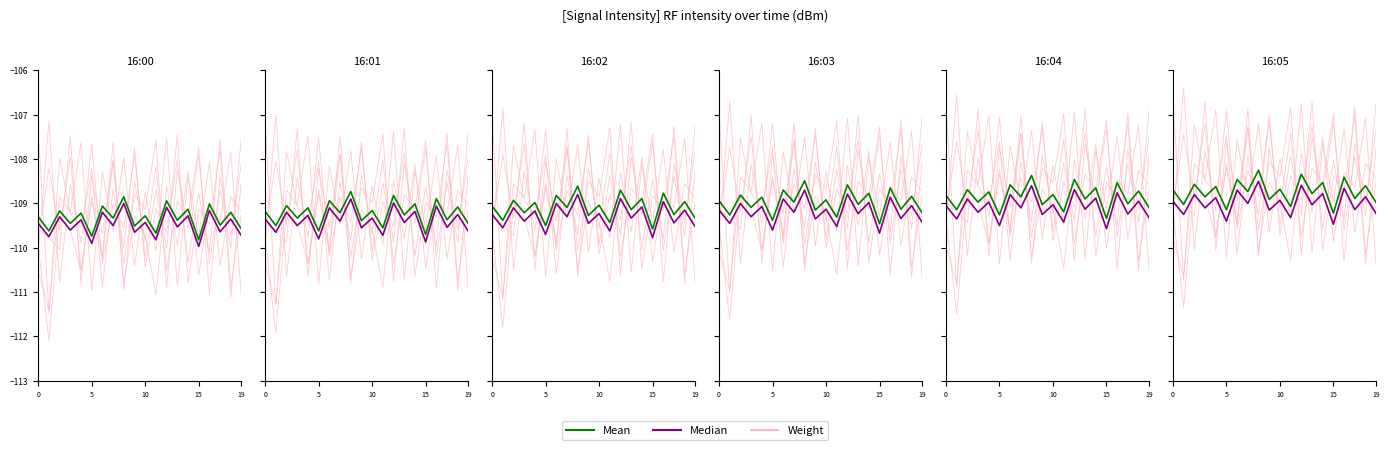

Which series has the largest range (max minus min)?

Weight